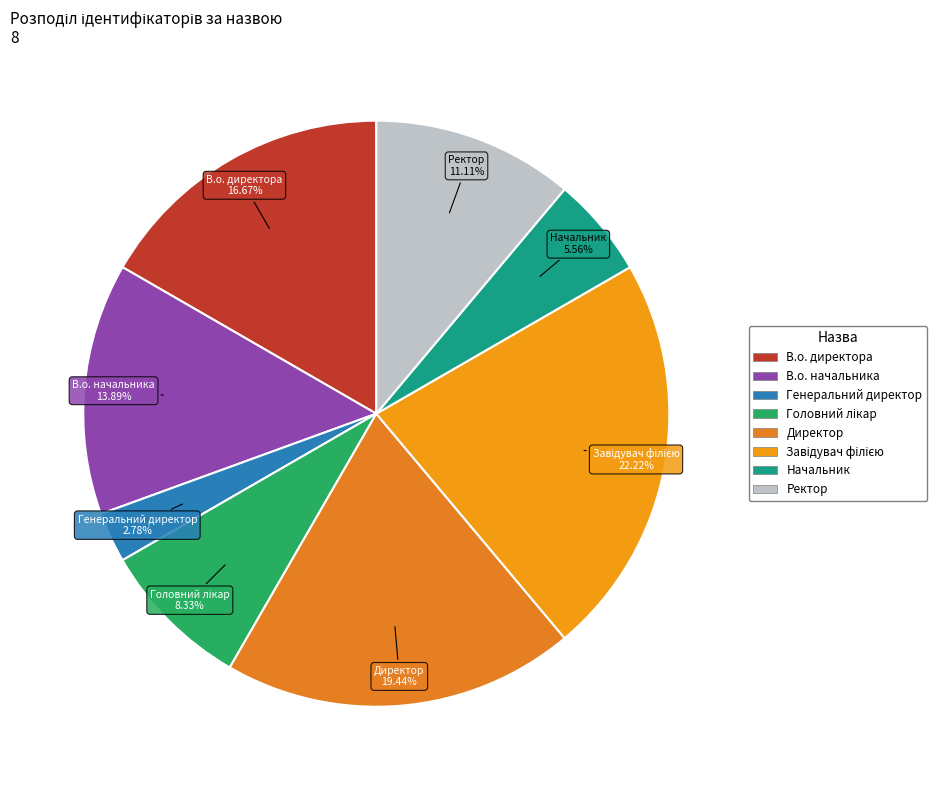

Does any single category account for the majority?

No